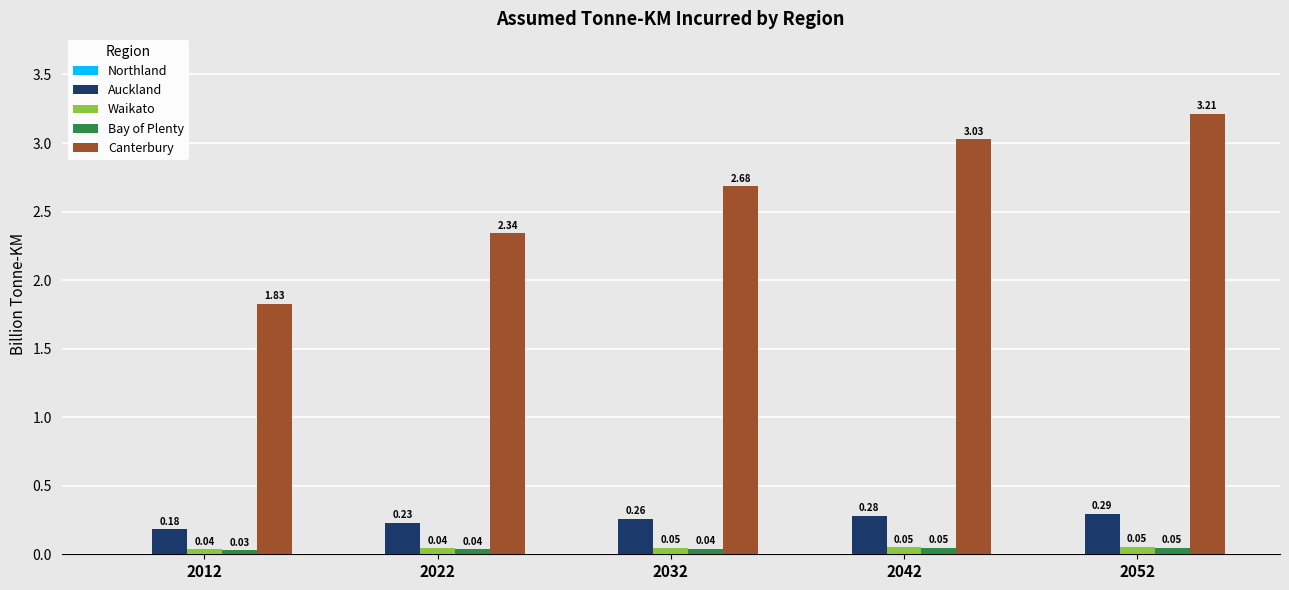

Which series has the largest total across all categories?

Canterbury